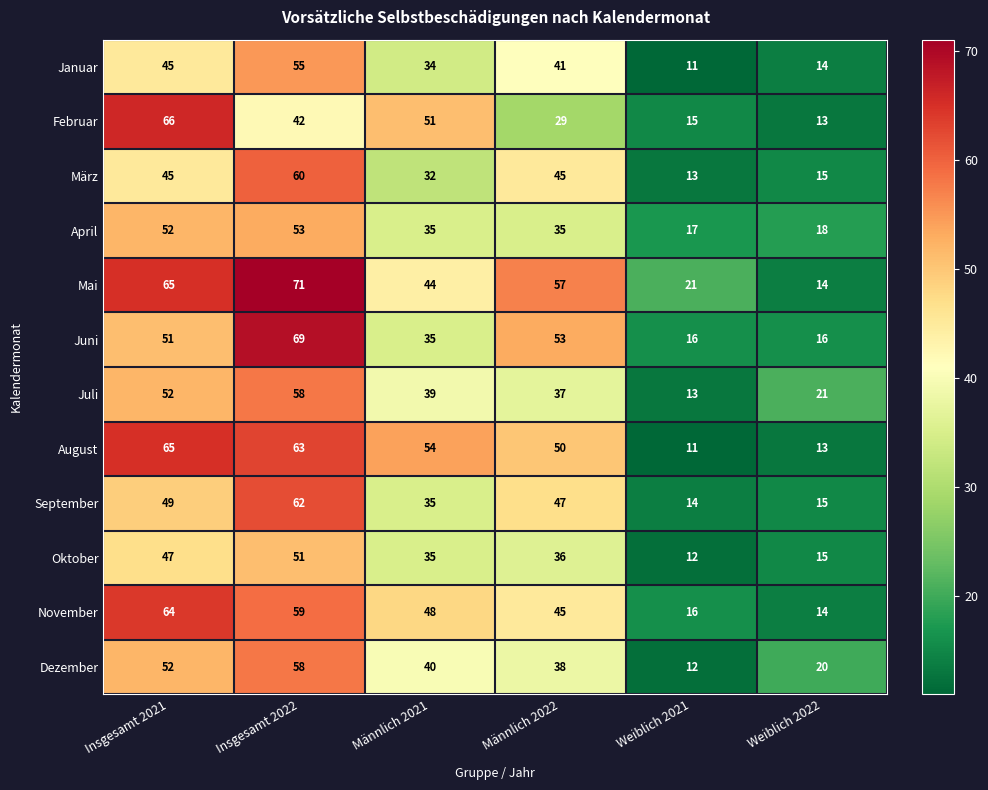

What is the difference between the maximum and second lowest values in the September series?

47